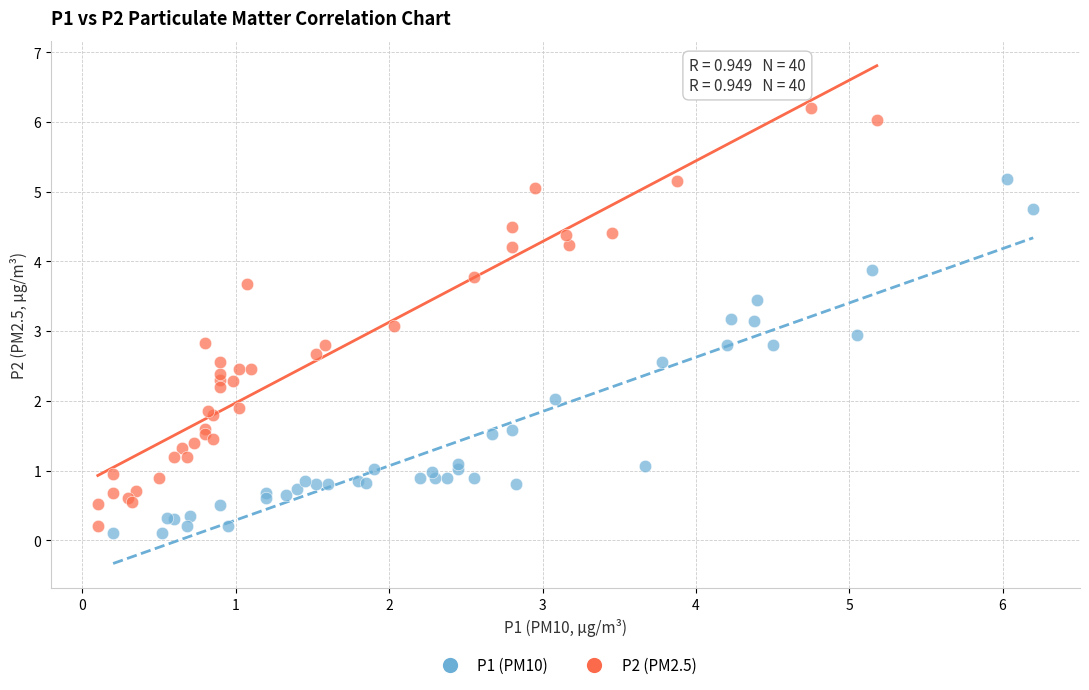

Which series contains the highest Y value?

P2 (PM2.5)